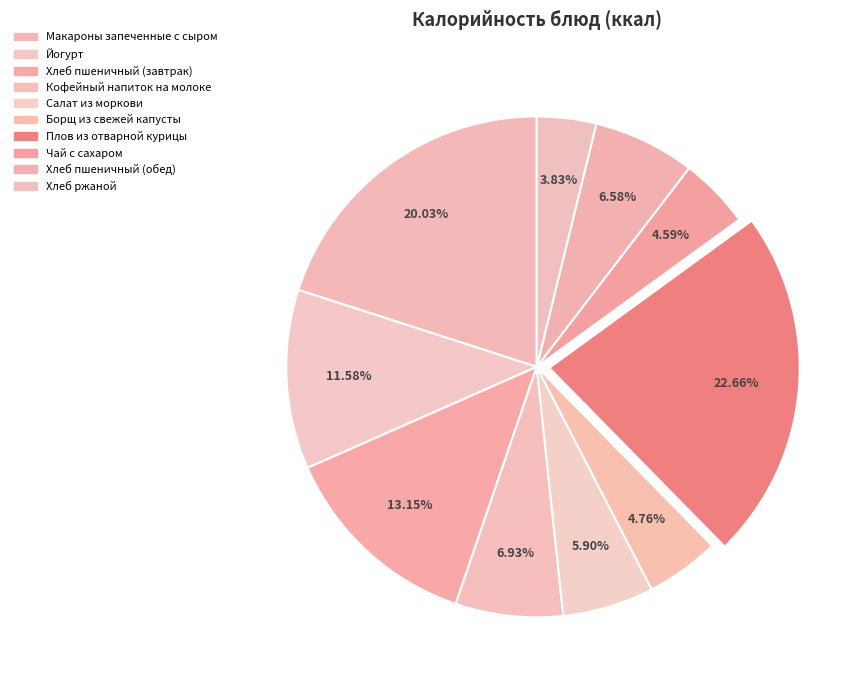

The Хлеб пшеничный (обед) slice represents 1% of the pie. True or false?

False